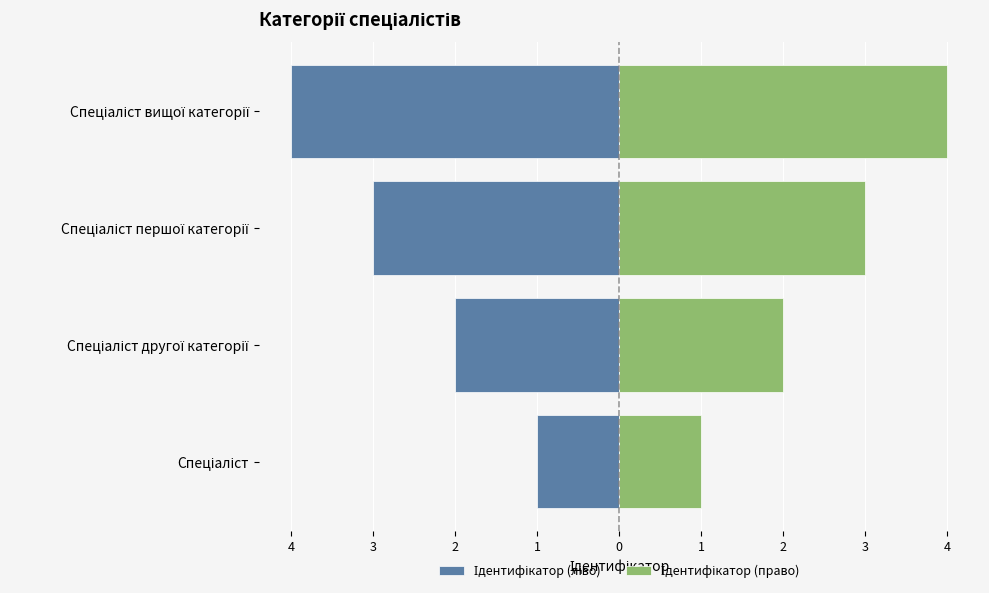

Reading right to left, what are all the values shown in this chart?

Ідентифікатор (ліво): -4	-3	-2	-1
Ідентифікатор (право): 4	3	2	1